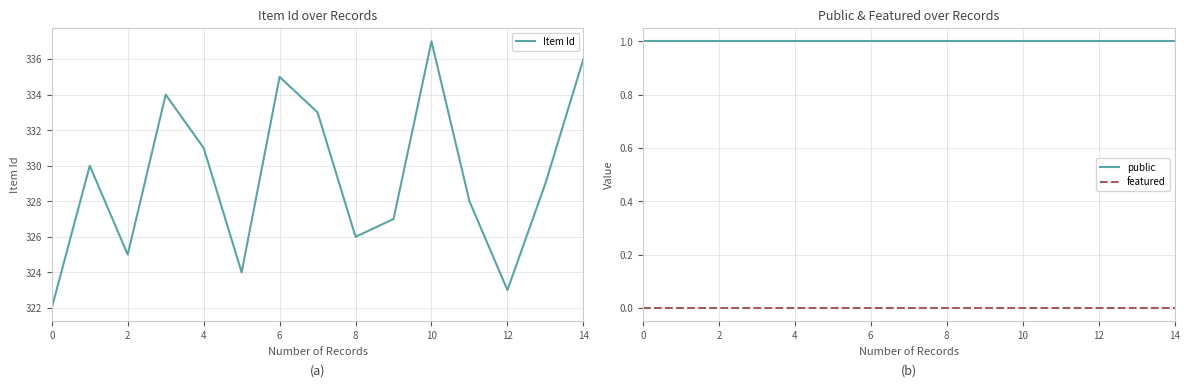

What is the lowest value of the public series?

1